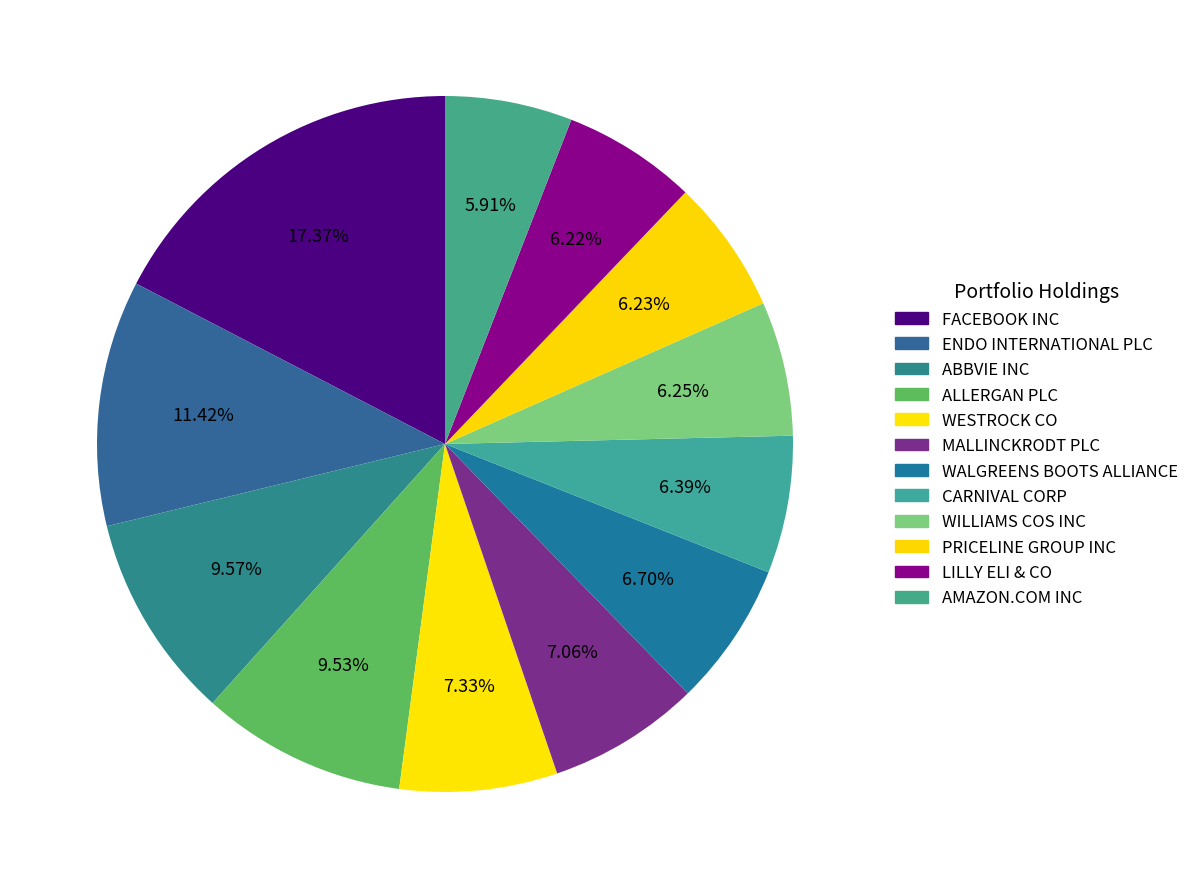

Is it true that AMAZON.COM INC is 12% of the pie?

False